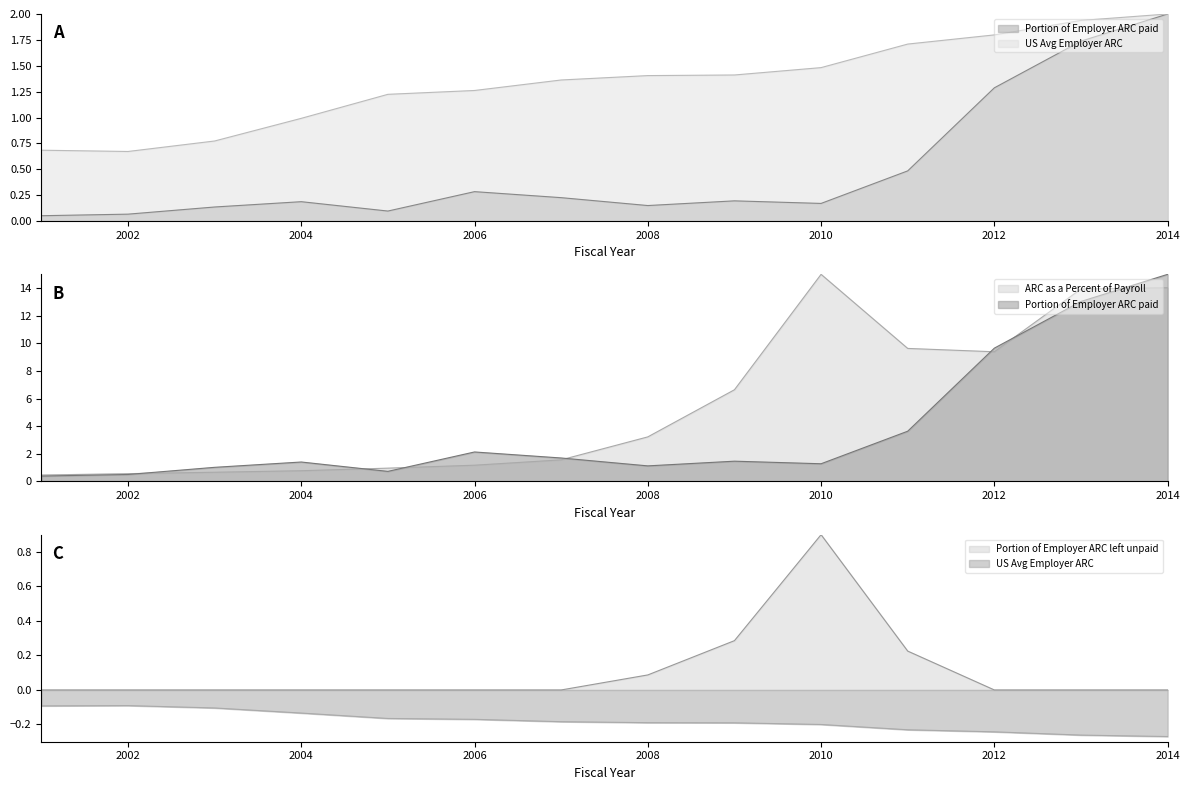

The value of US Avg Employer ARC at 2003 is 0.8. True or false?

True